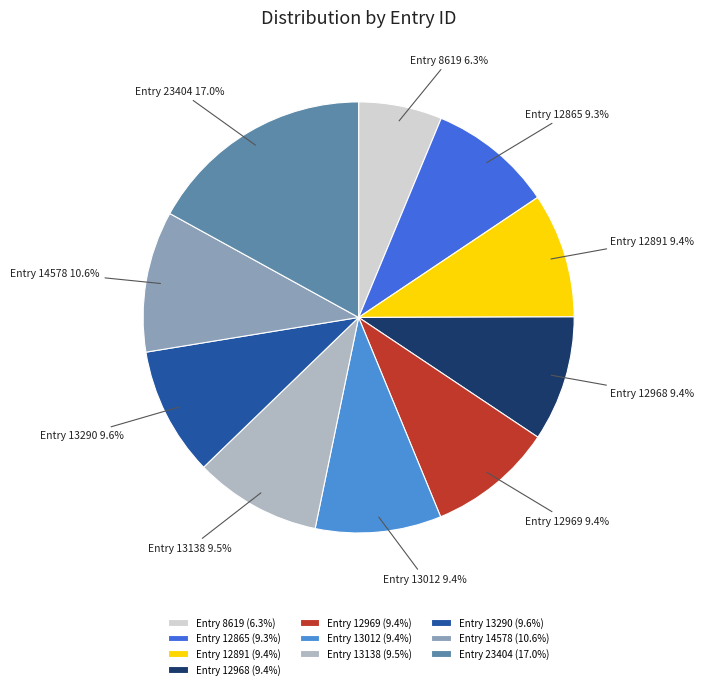

The Entry 12865 slice represents 9% of the pie. True or false?

True